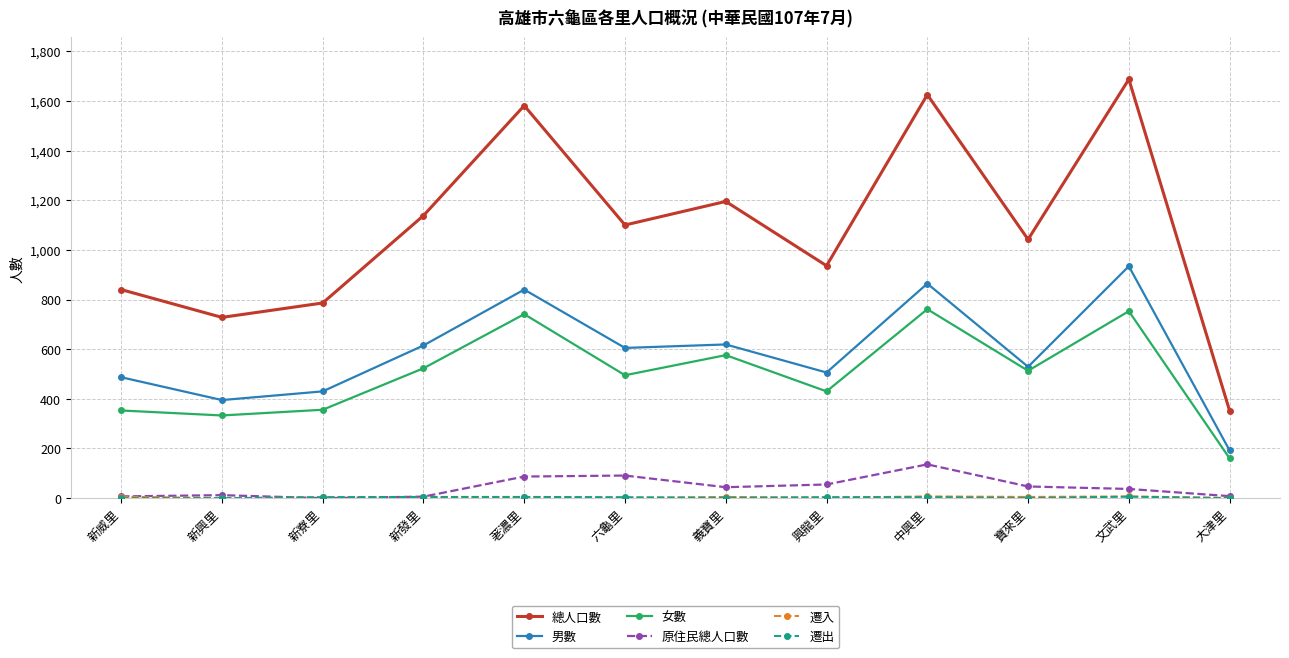

At which category does 女數 reach its first local peak?

荖濃里